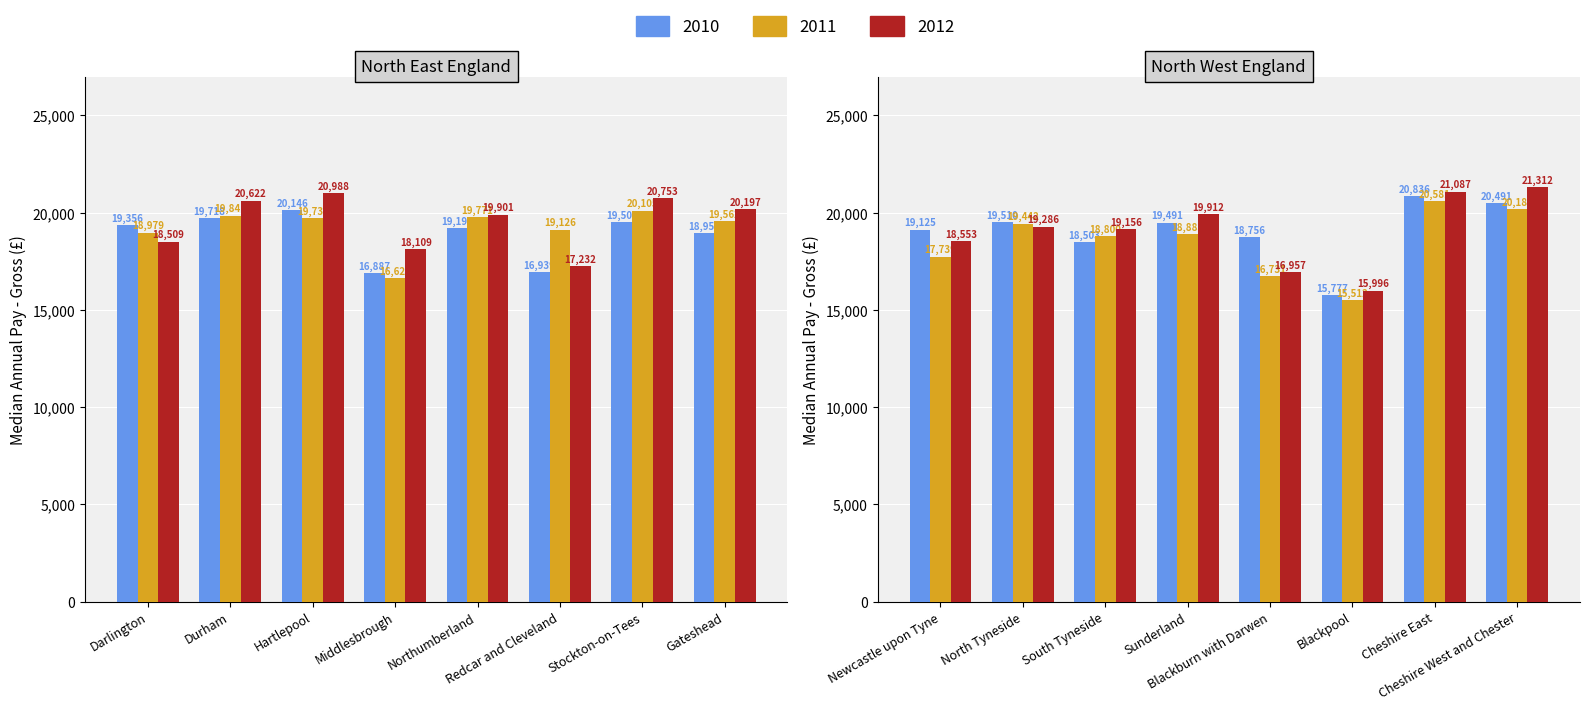

How many bars are there in each group?

3